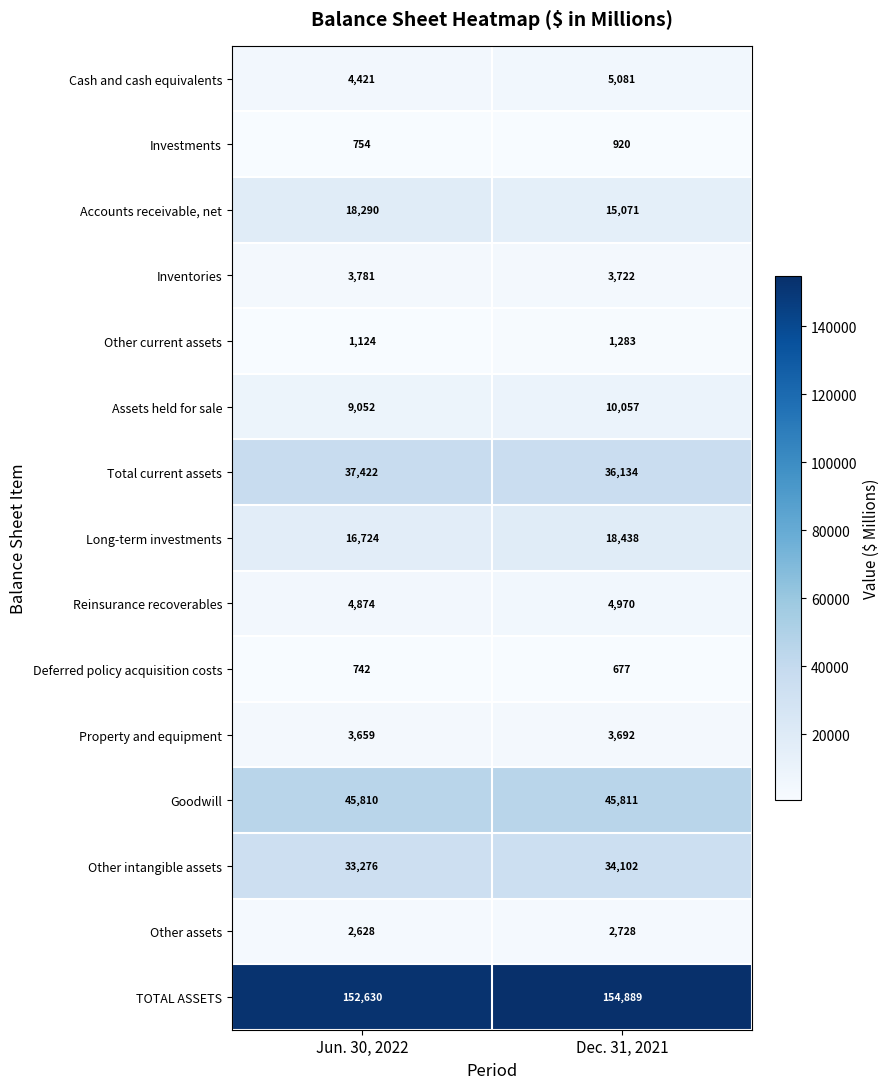

What is the spread (max minus min) of values at Jun. 30, 2022?

151888